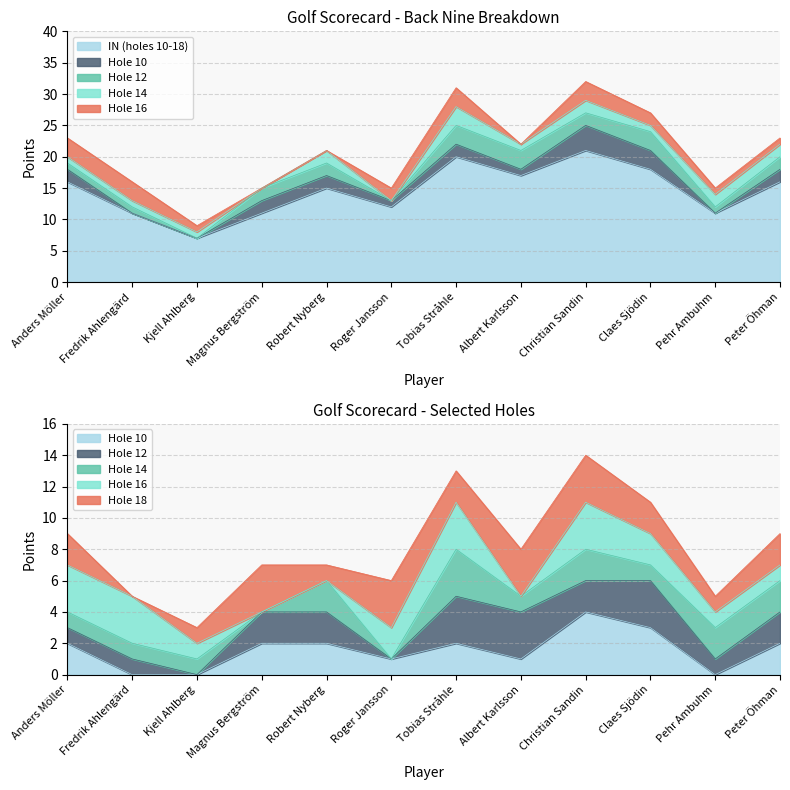

What is the label of the 12th point from the left?

Peter Öhman